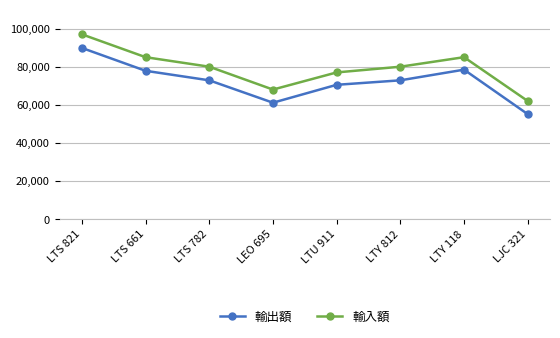

Rank the series by their maximum value, from highest to lowest.

輸入額, 輸出額